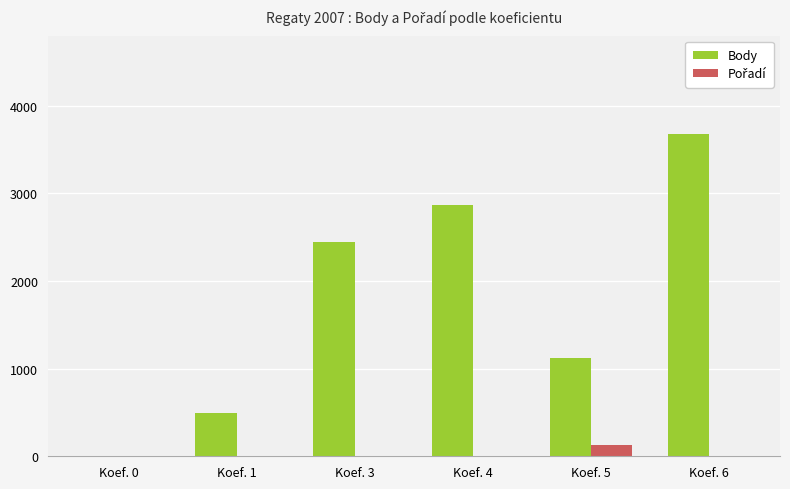

What is the total value across all series at Koef. 5?

1249.0